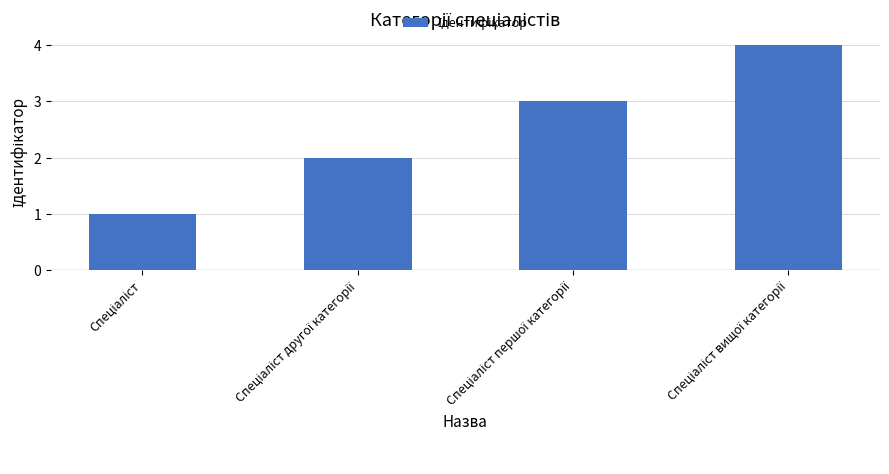

How many data points are less than 3?

2